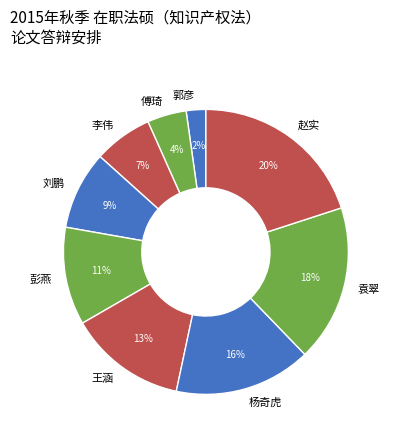

How many slices are in this pie chart?

9